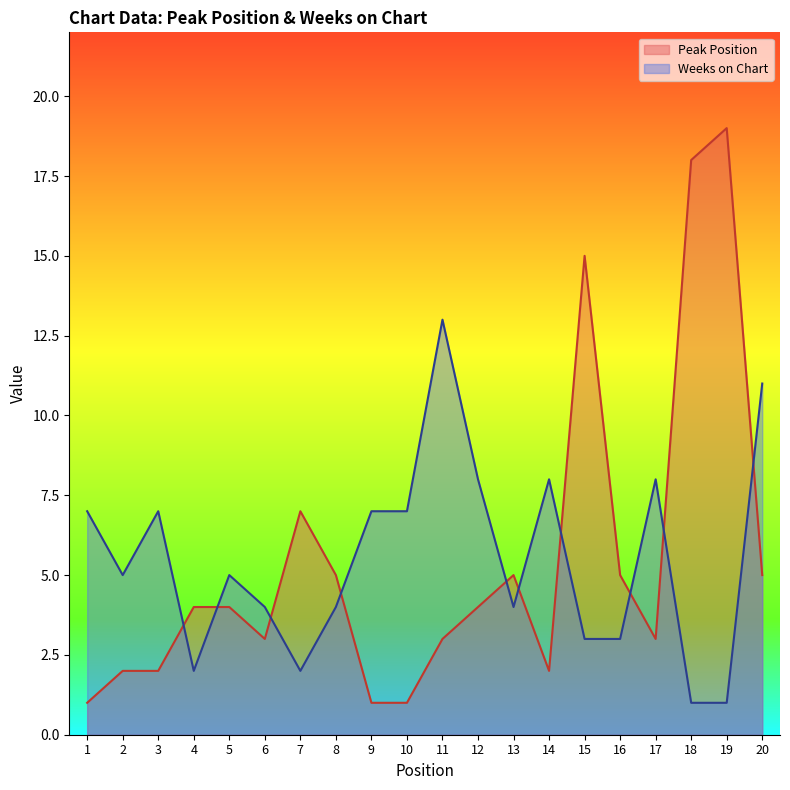

After their last crossing, which series has the higher values: Weeks on Chart or Peak Position?

Weeks on Chart